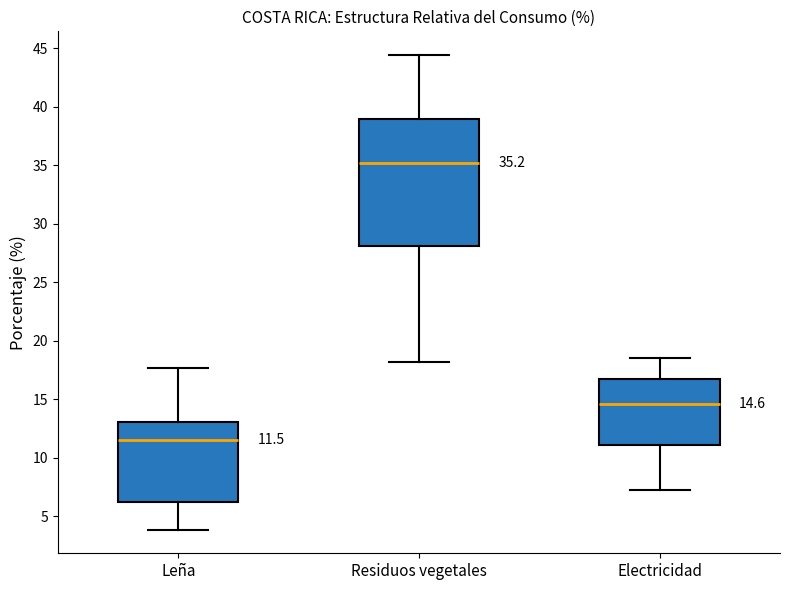

Which box's median line is the highest?

Residuos vegetales